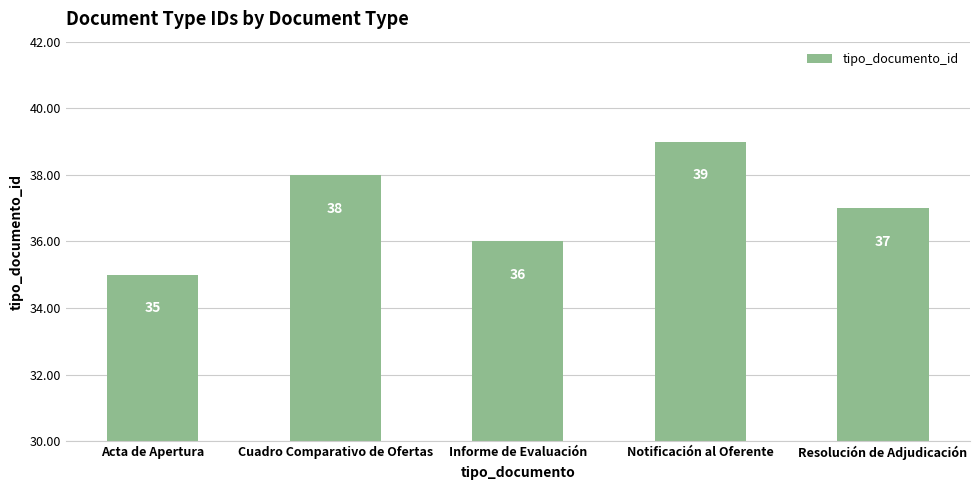

At which label does the data first exceed 37?

Cuadro Comparativo de Ofertas